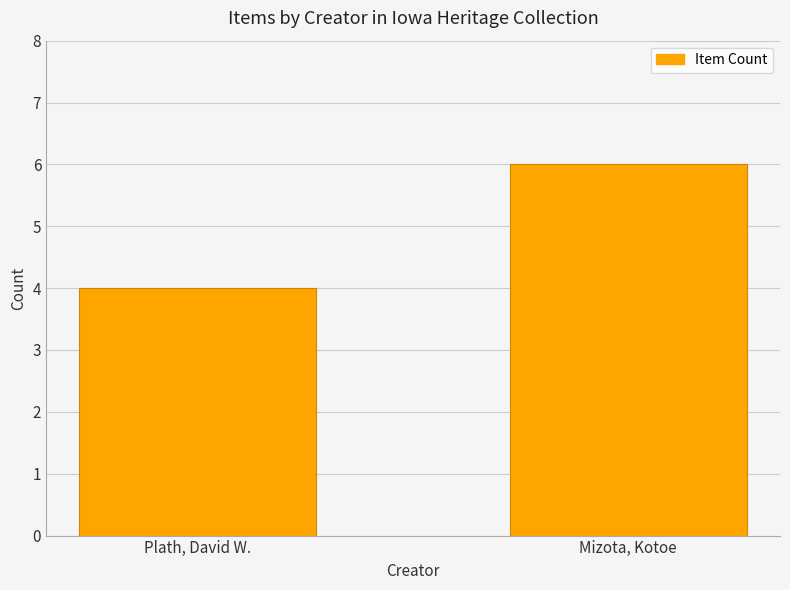

Count the number of categories in the chart.

2